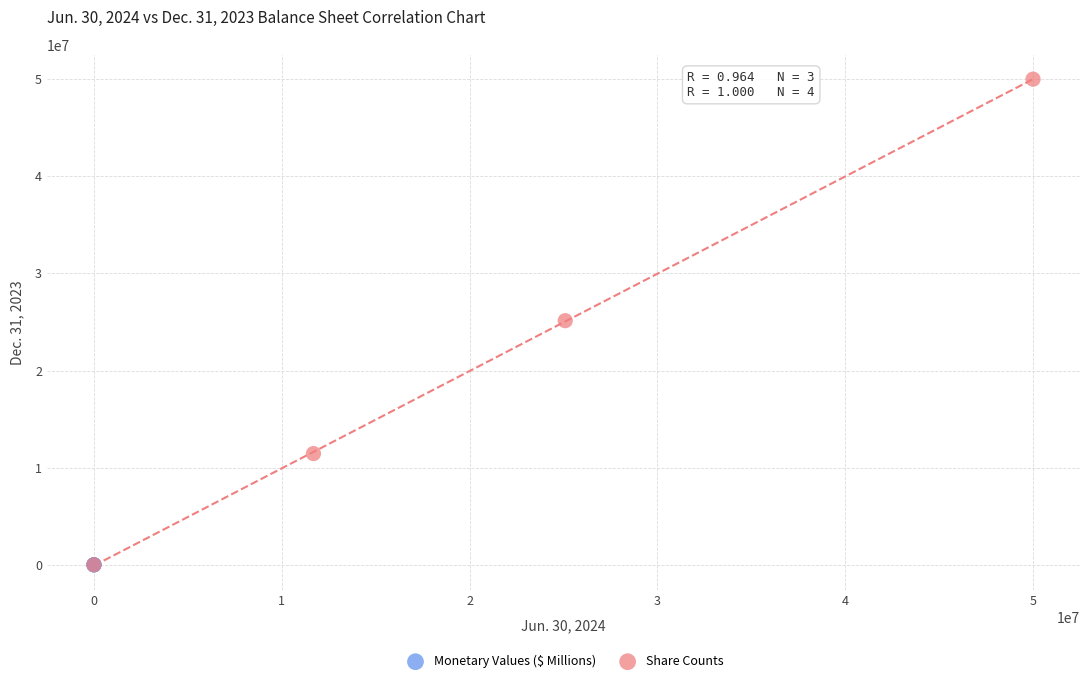

Which series has the largest Y range (max minus min)?

Share Counts